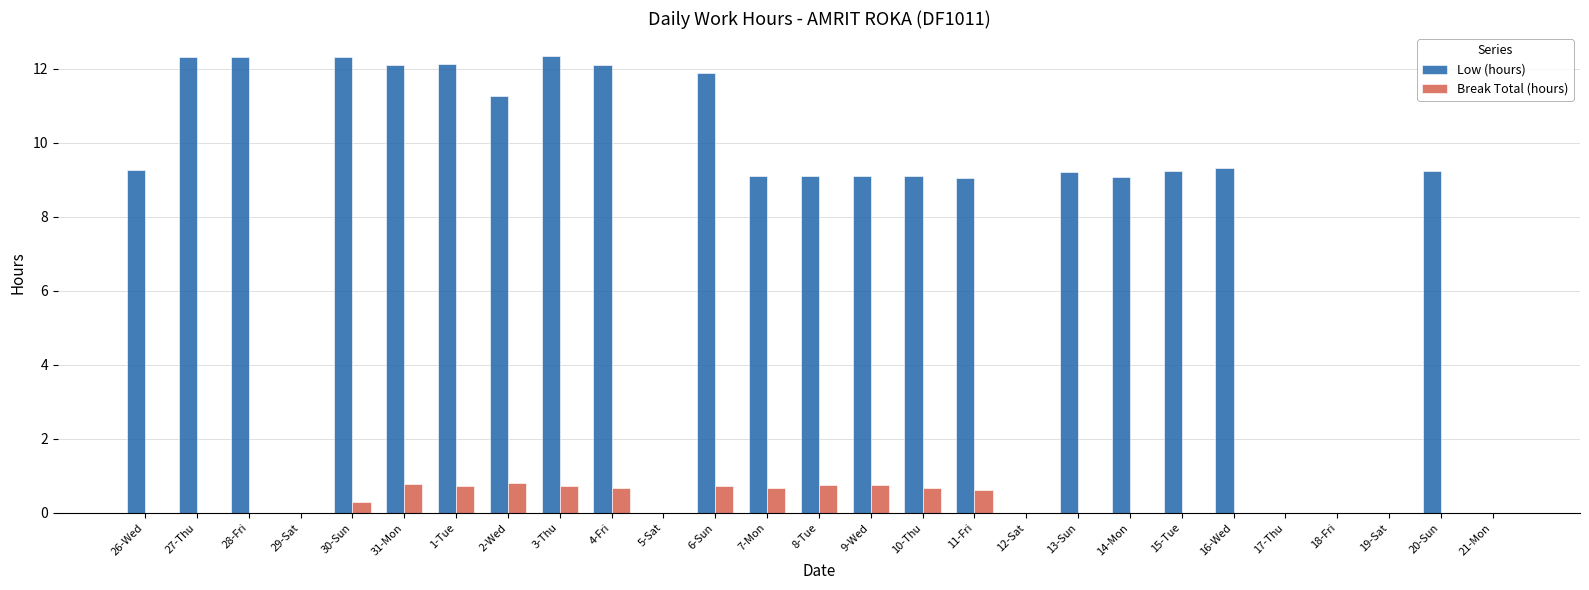

The value of Low (hours) at 12-Sat is 4.0. True or false?

False